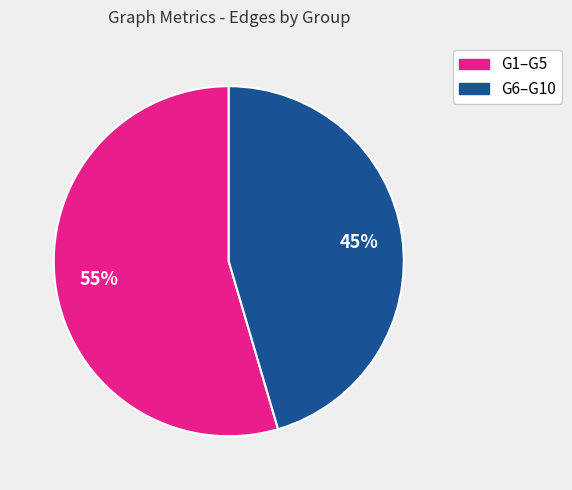

Does any single category account for the majority?

Yes